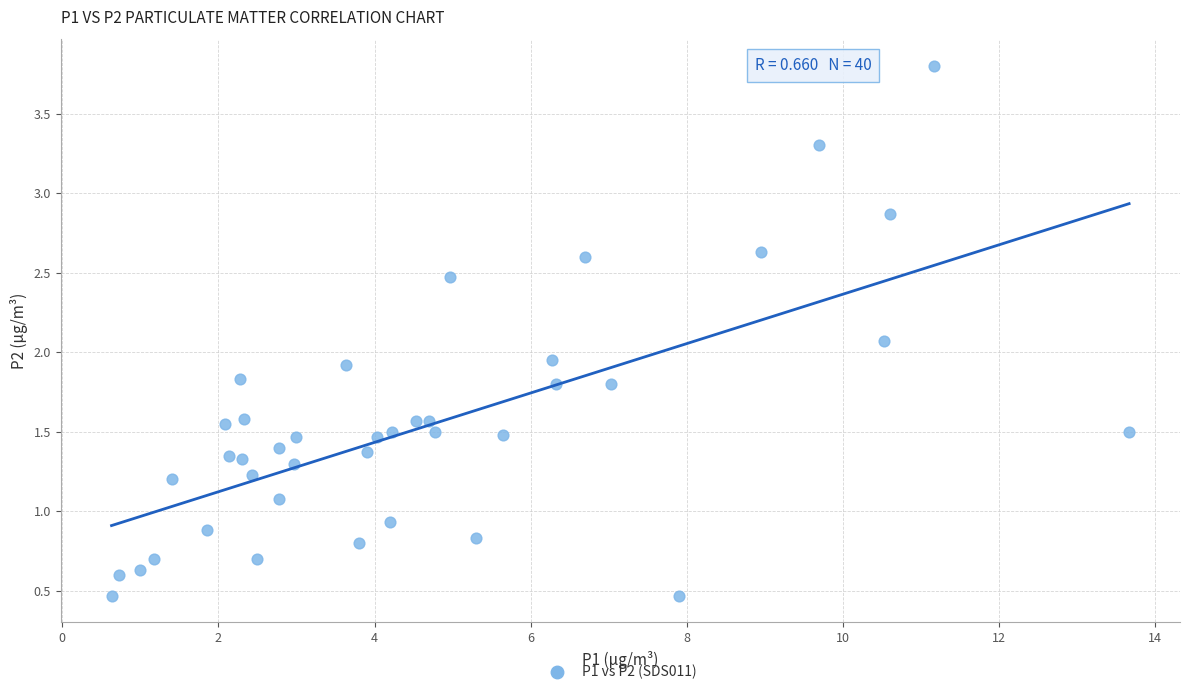

What is the range of X values (max minus min)?

13.0